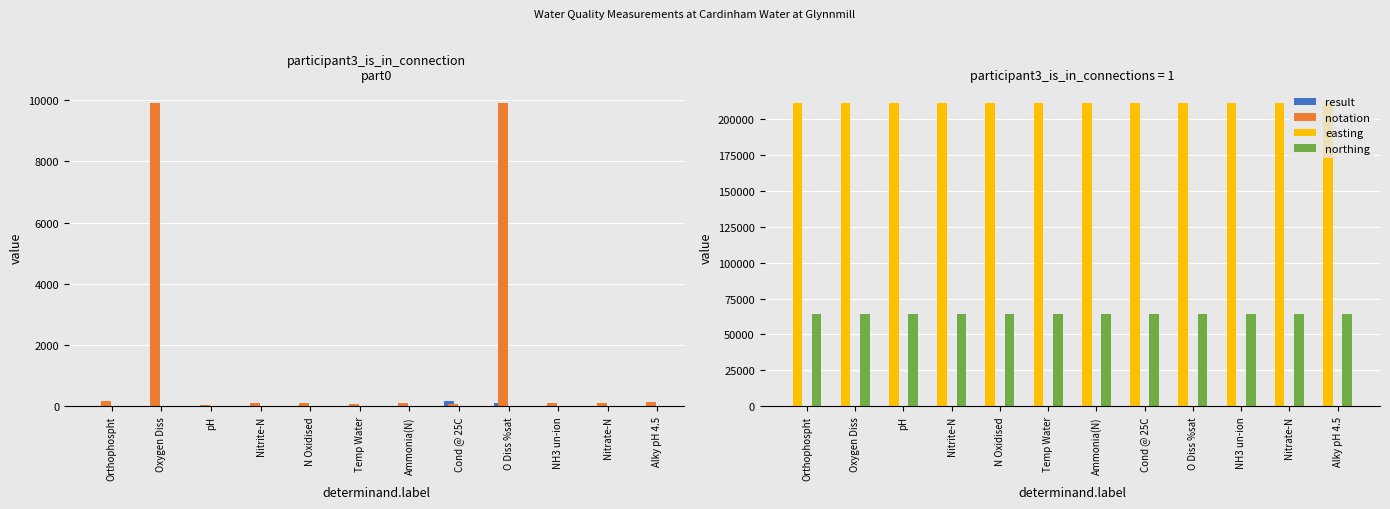

What is the sum of all notation values?

20962.0